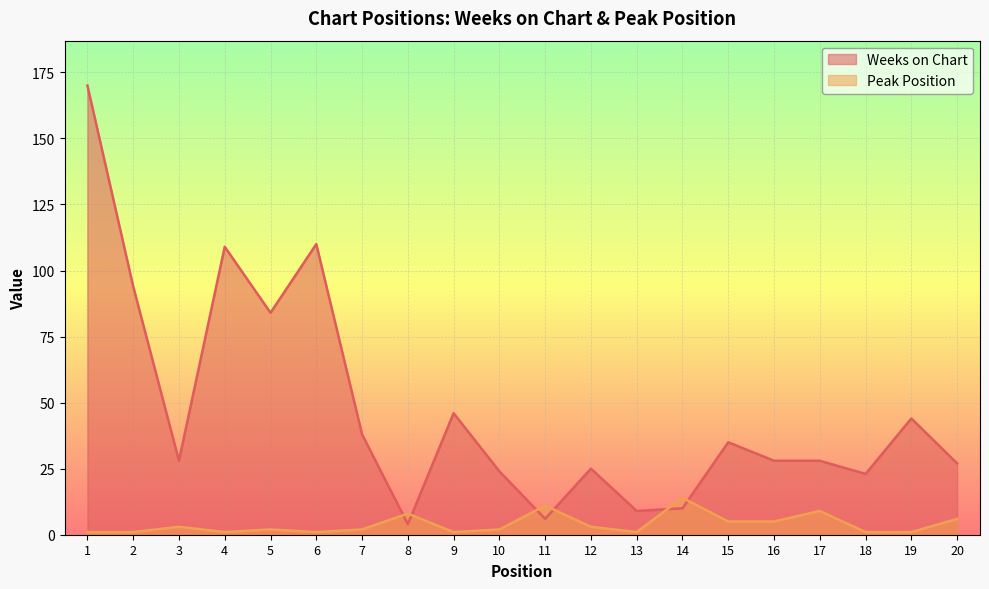

Where is the first local minimum for Weeks on Chart?

3